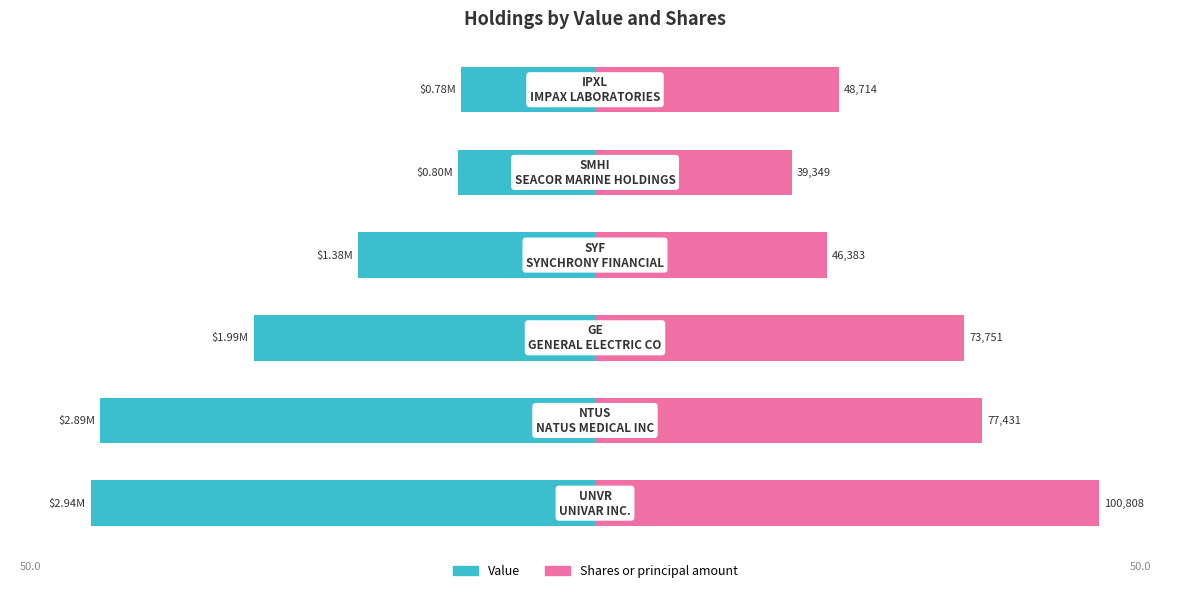

How many groups of bars are there?

6